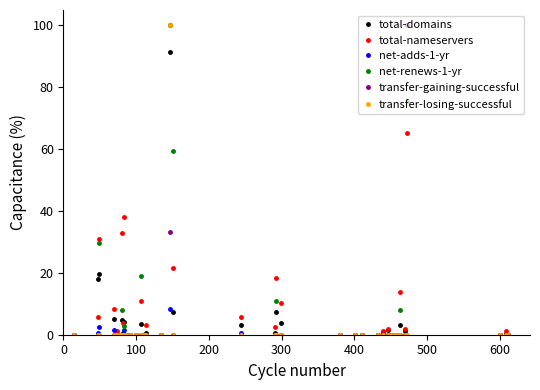

At how many categories does at least one series exceed 26?

6